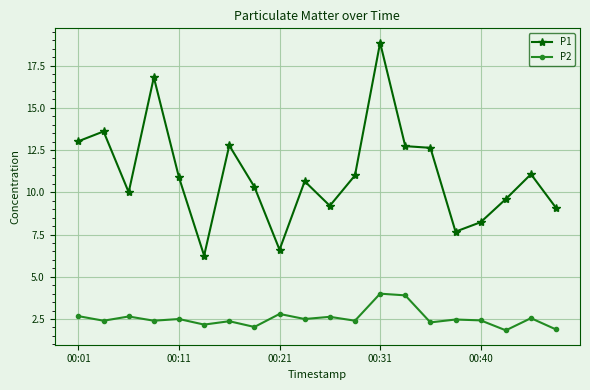

List the series in order of their overall mean, highest first.

P1, P2